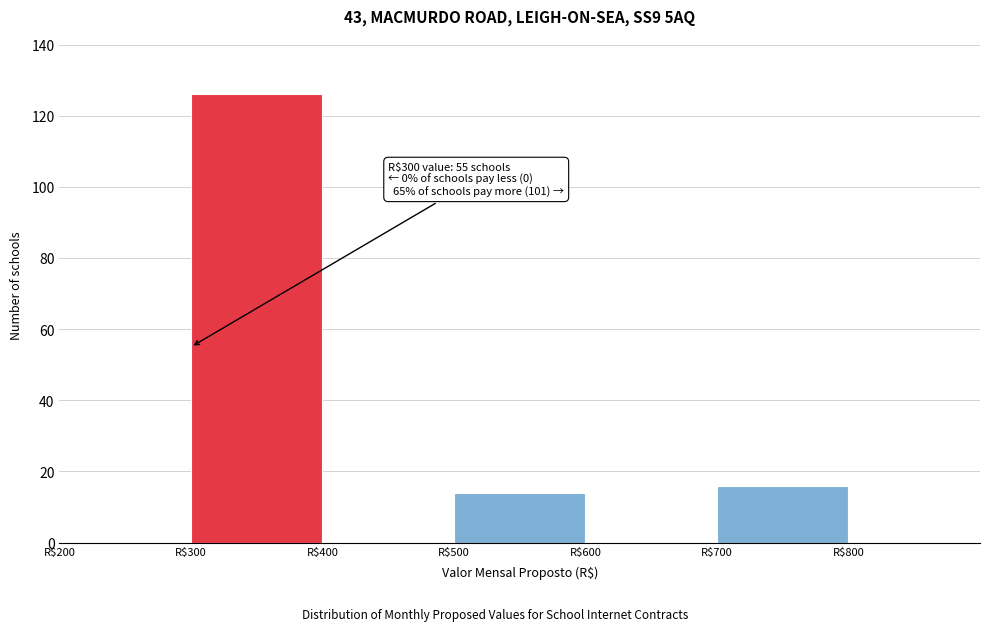

Which range on the x-axis has the tallest bar?

300 to 400